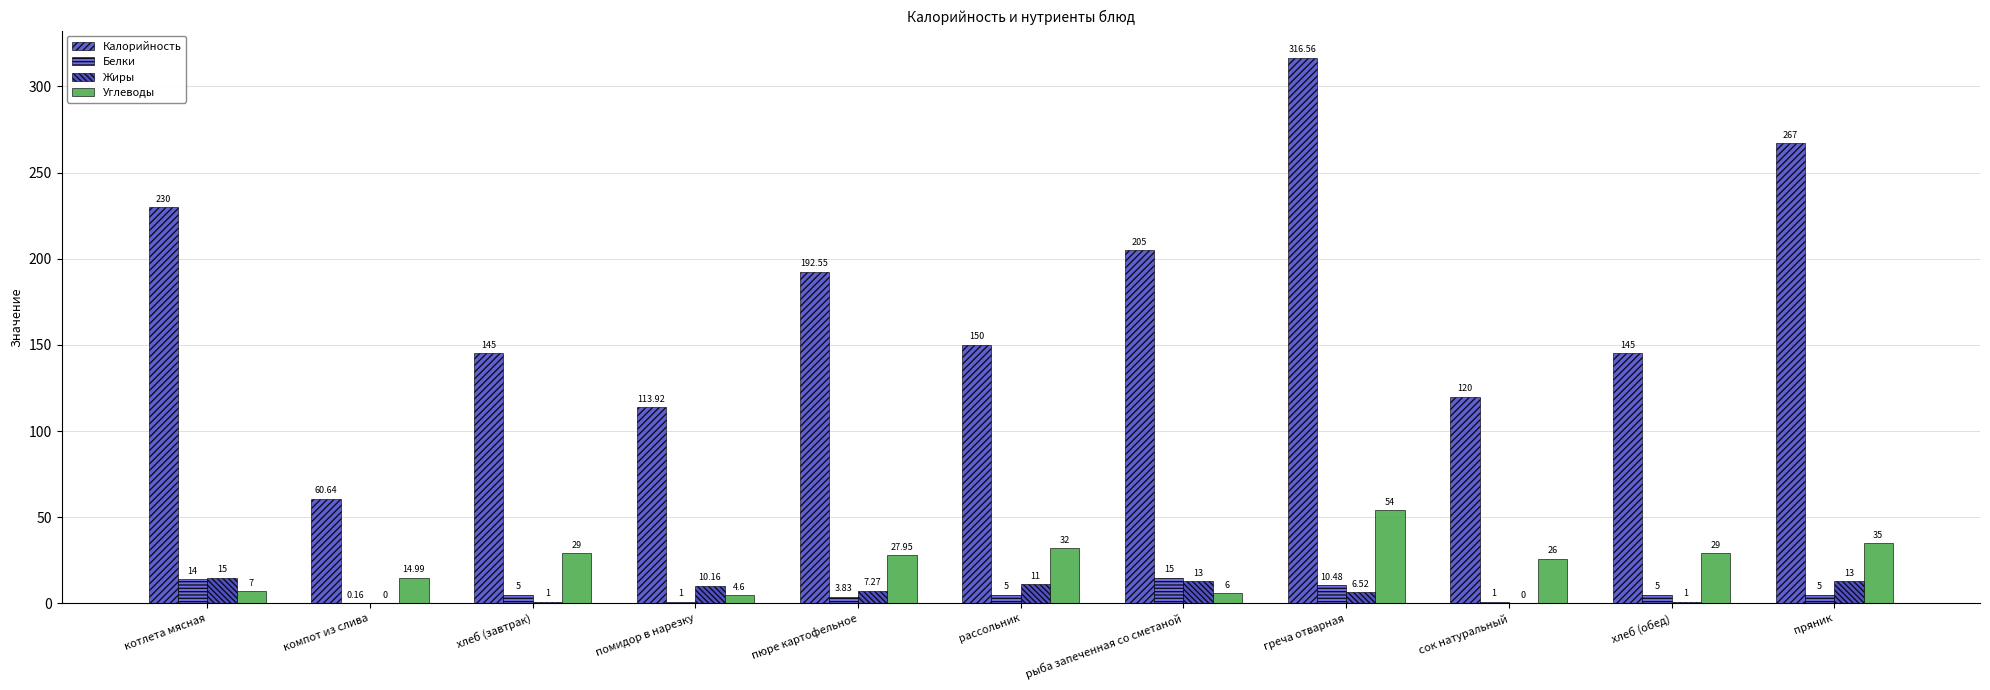

Read the Жиры value at пюре картофельное.

7.3